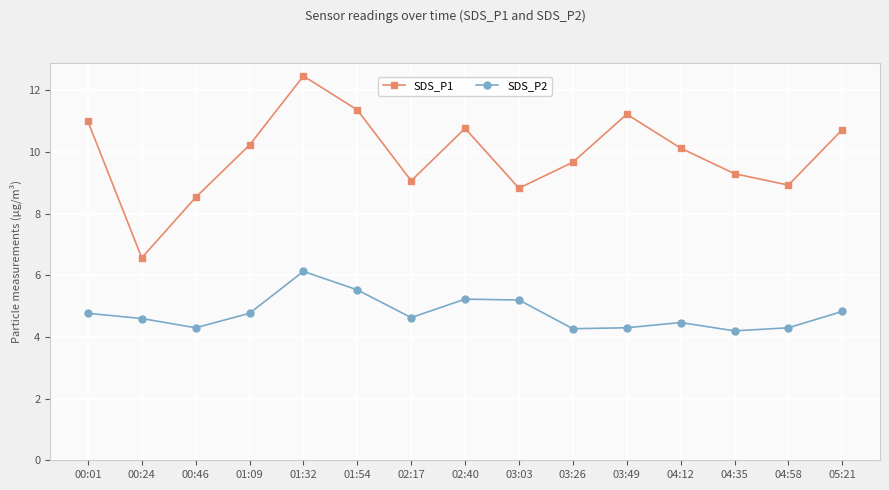

True or false: SDS_P1 and SDS_P2 cross at least once.

False